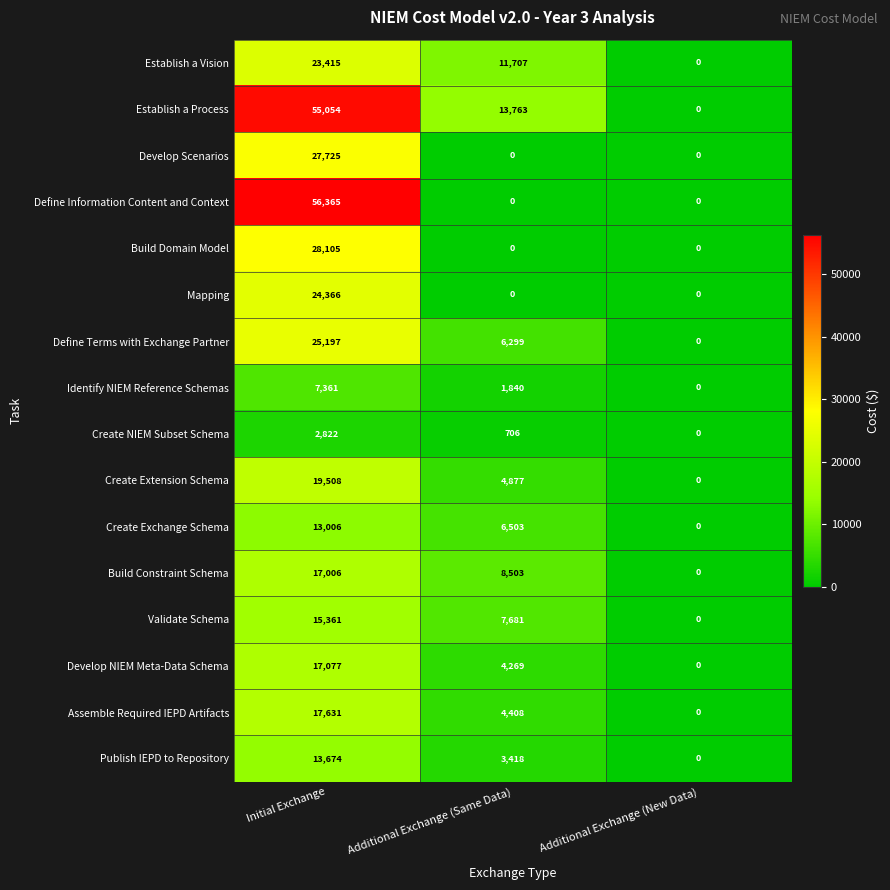

Which series has the largest range (max minus min)?

Define Information Content and Context